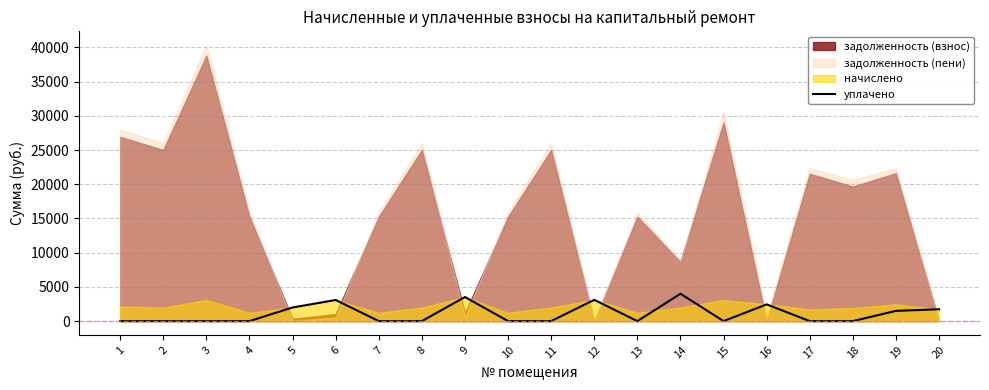

What is the maximum value for уплачено?

4000.0